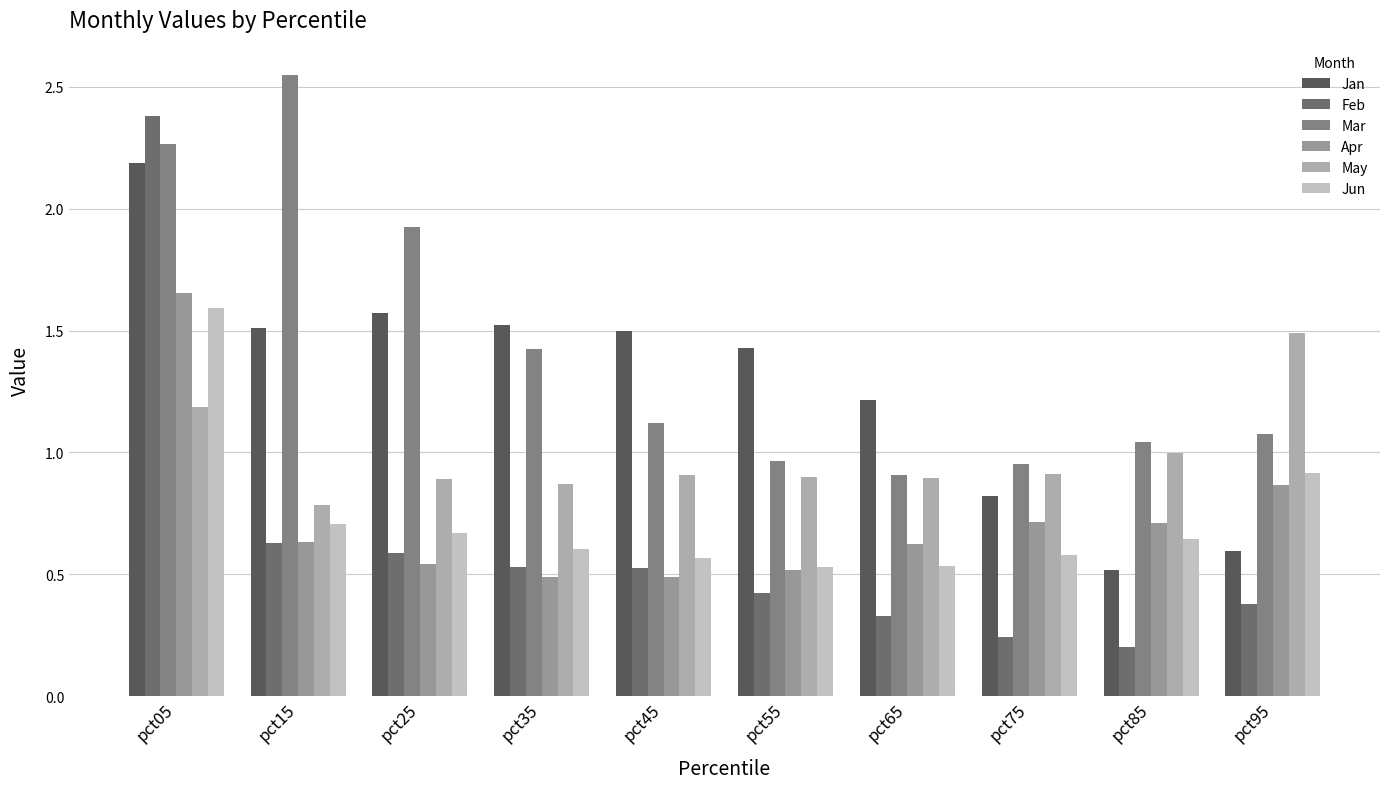

How many data points does each series have?

10